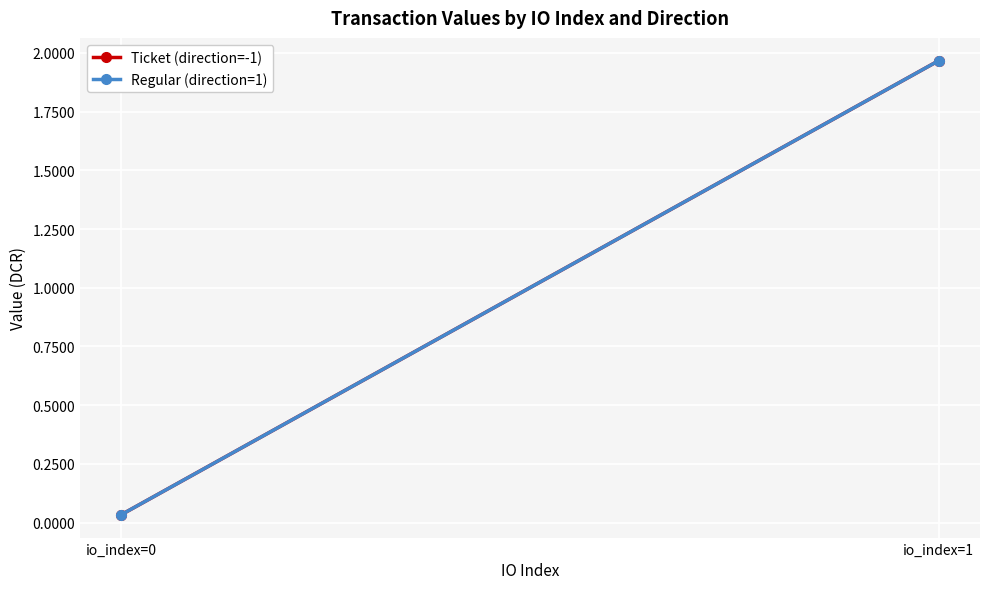

What is the value of the Regular (direction=1) point at the 2nd from the left?

2.0